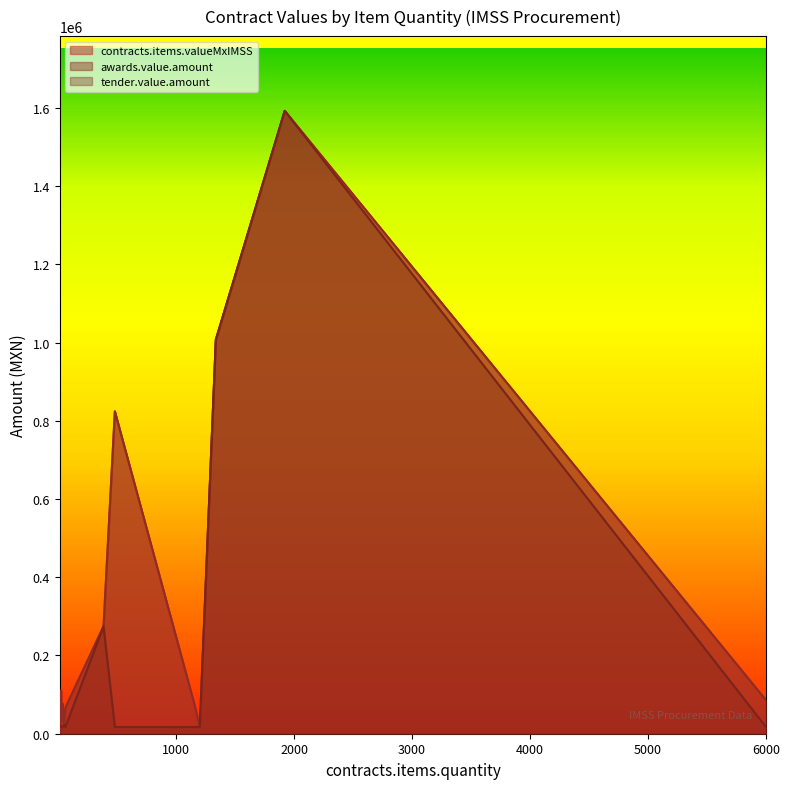

Does the chart have visible grid lines?

No